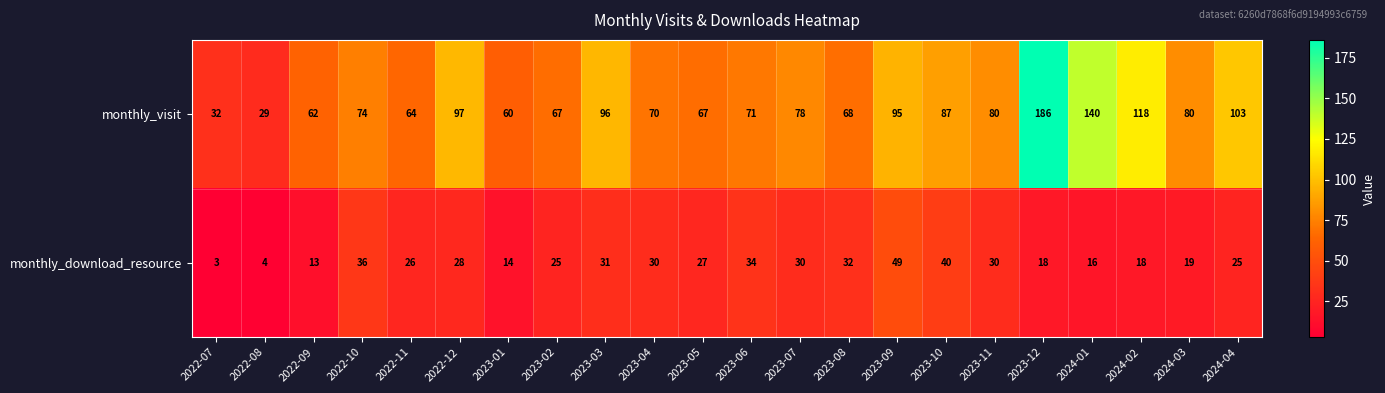

Between 2023-02 and 2023-11, which series saw the biggest shift?

monthly_visit